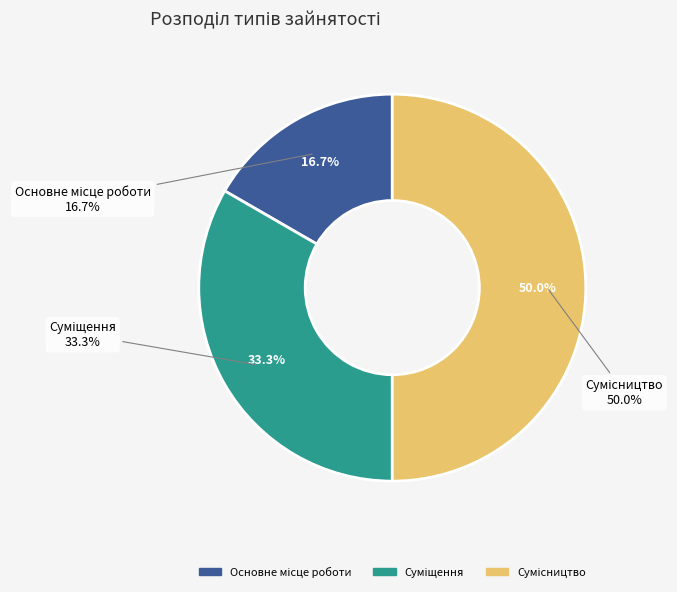

What is the smallest slice in the pie chart?

Основне місце роботи